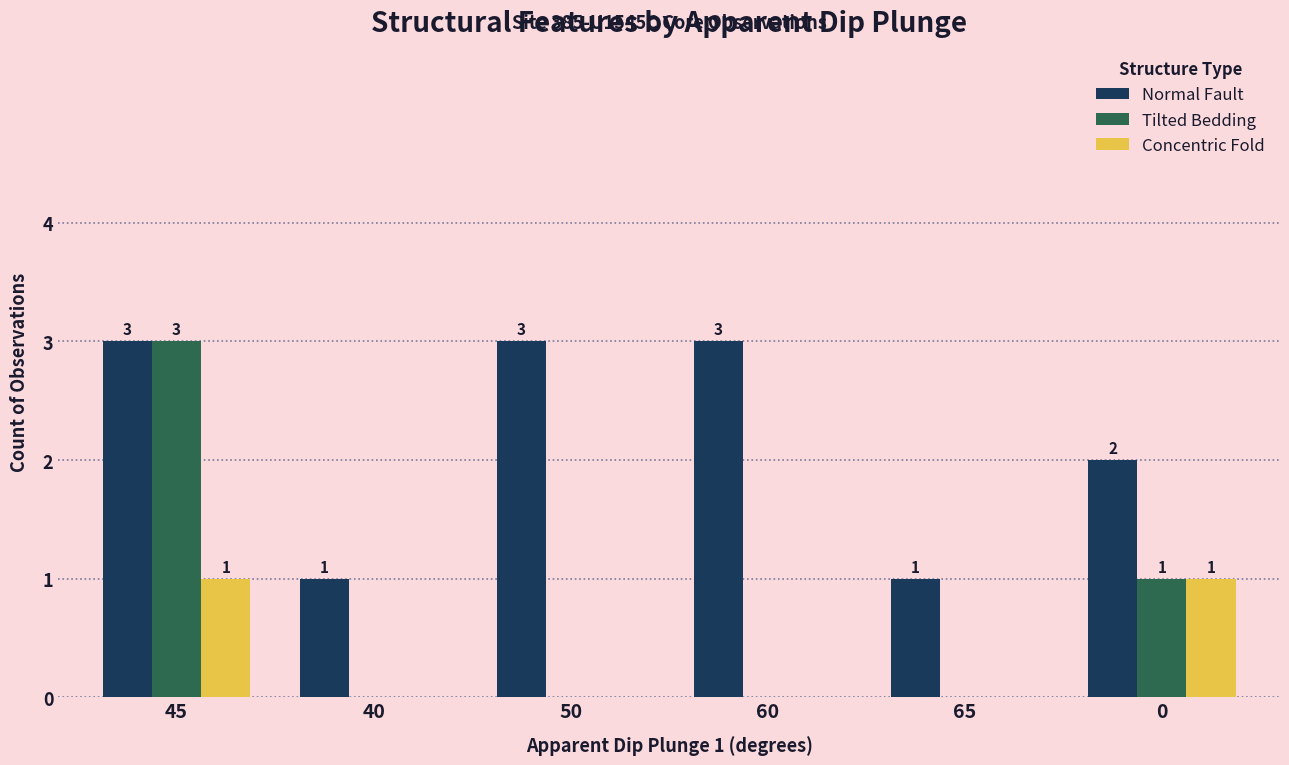

What is the difference between the Tilted Bedding values at 45 and 0?

2